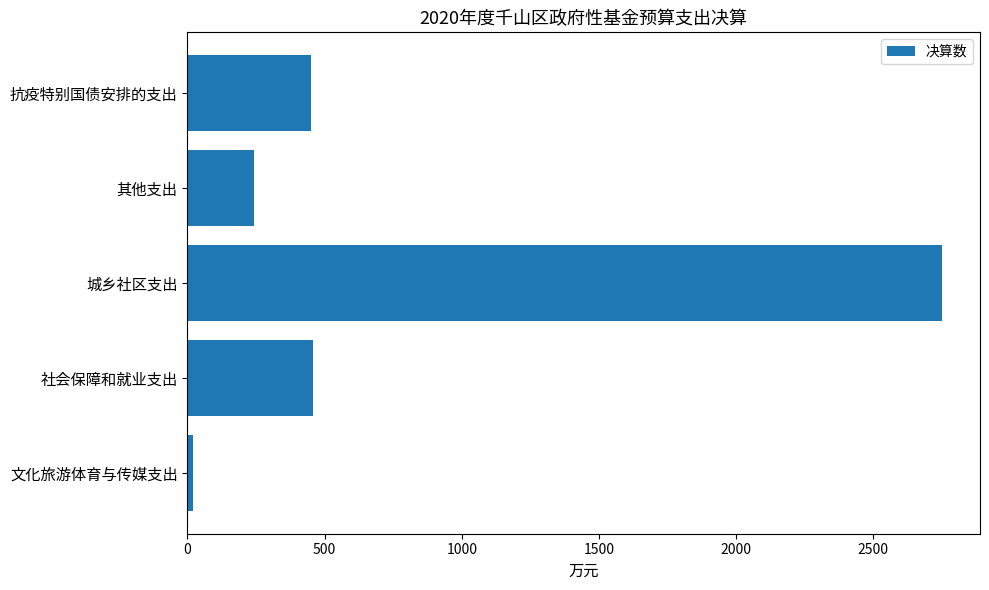

What is the sum of all values?

3925